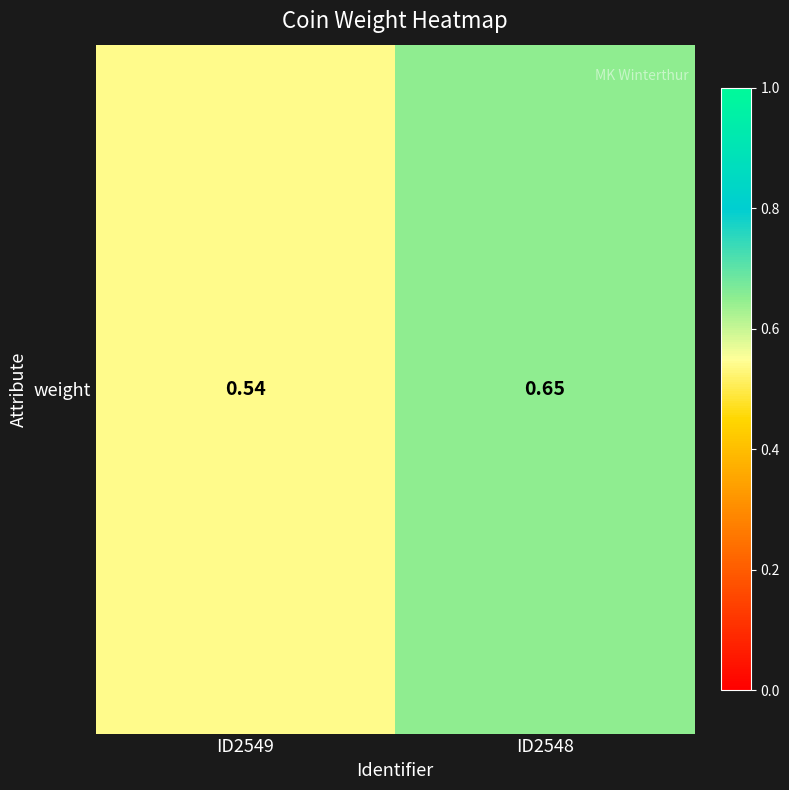

How many data points does each series have?

2